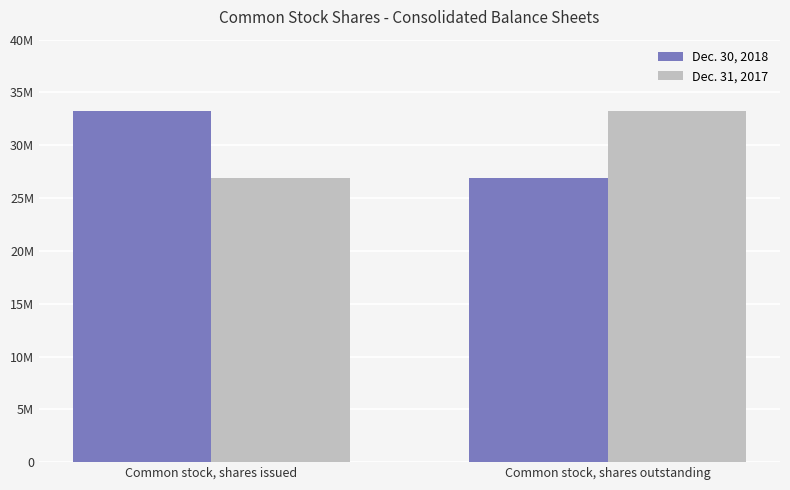

Which category has the highest value across all series?

Common stock, shares issued